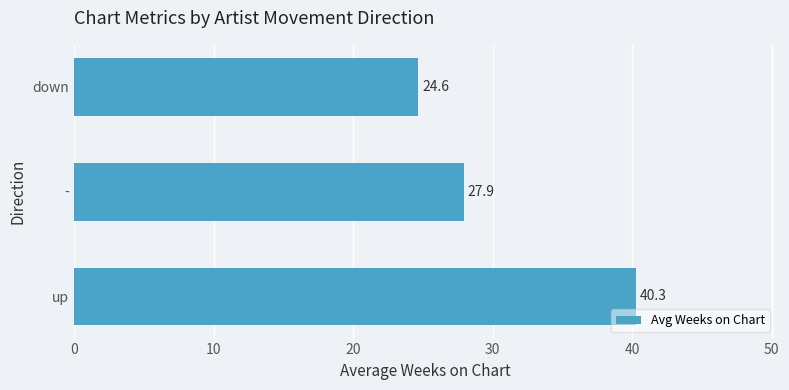

What is the sum of all values?

92.8